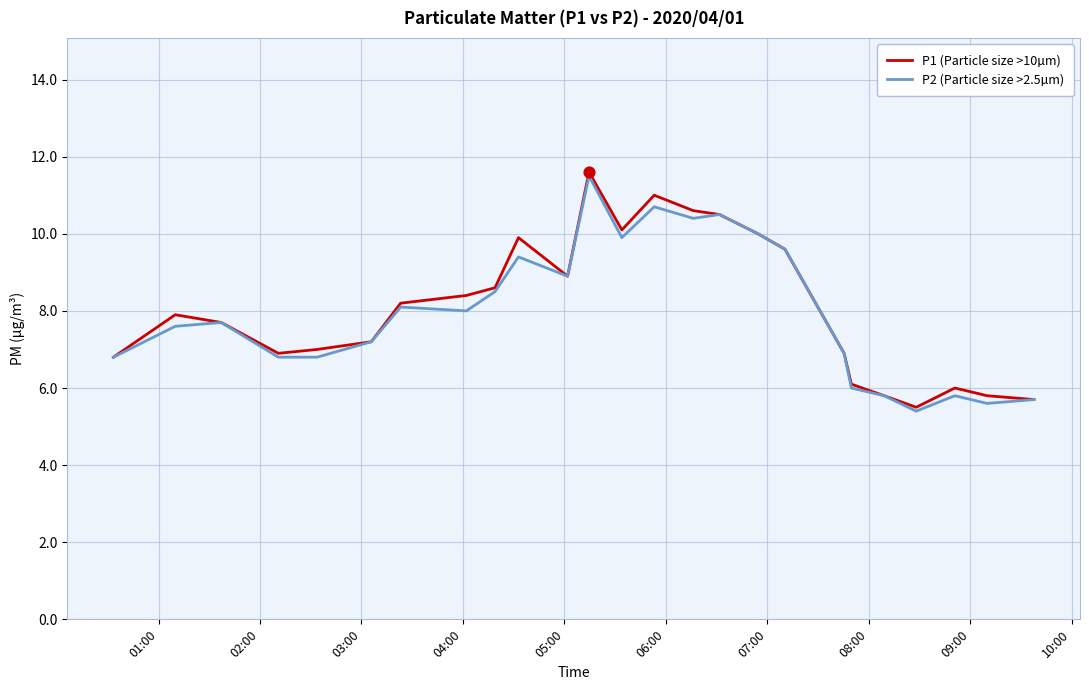

Which series has the largest total across all categories?

P1 (Particle size >10µm)